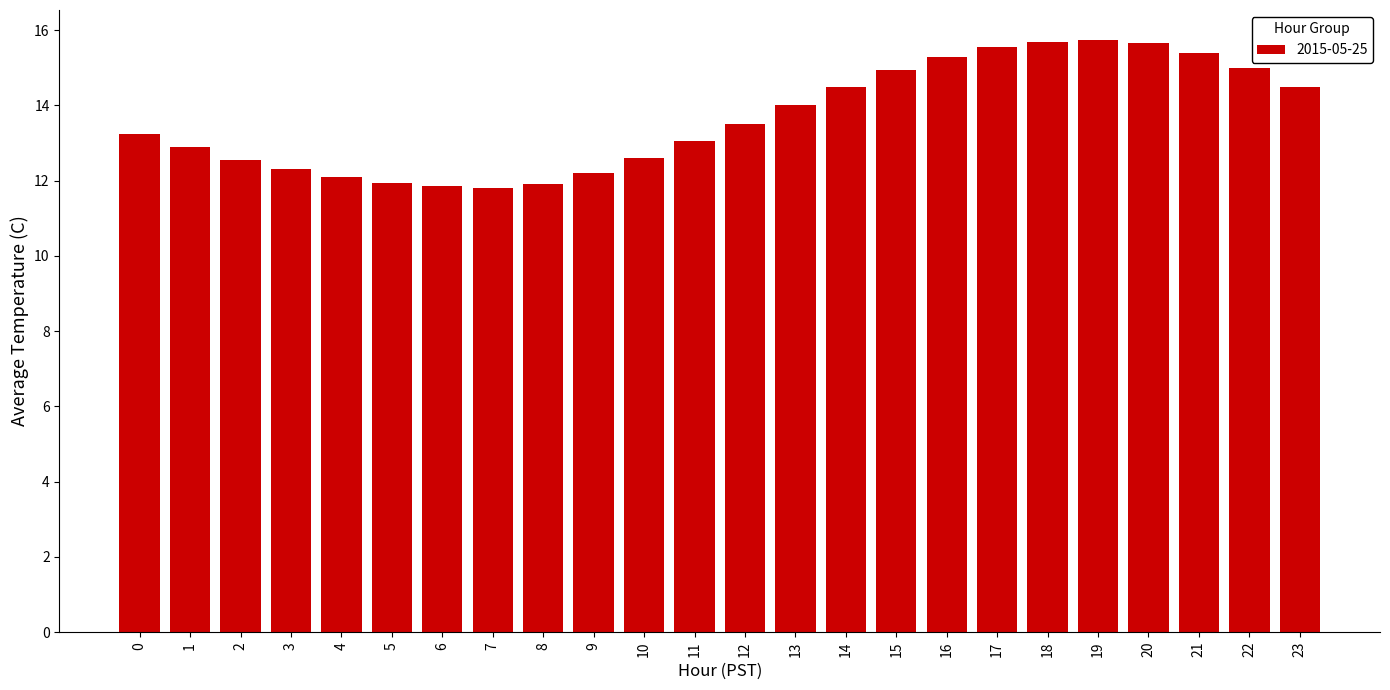

What is the change in value from 3 to 14?

+2.2